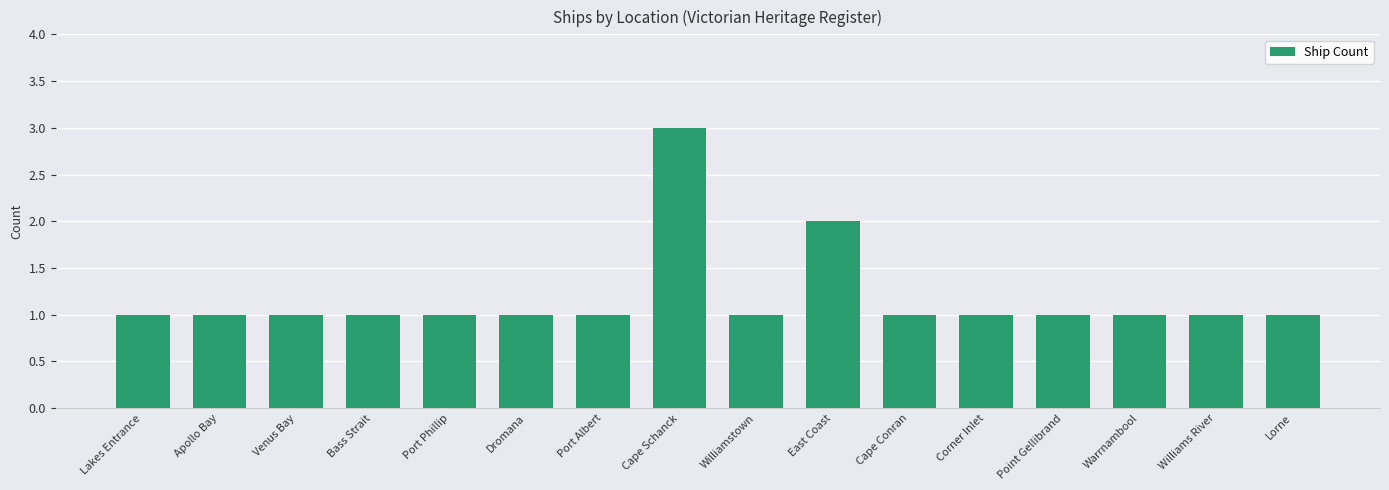

Which category has the highest value across all series?

Cape Schanck